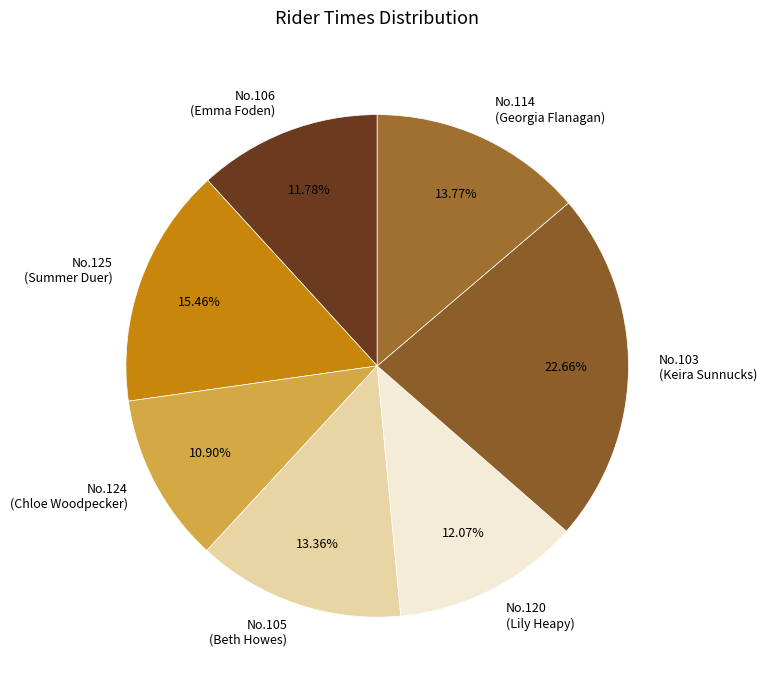

What is the ratio of the value at No.105 (Beth Howes) to the value at No.120 (Lily Heapy)?

1.1